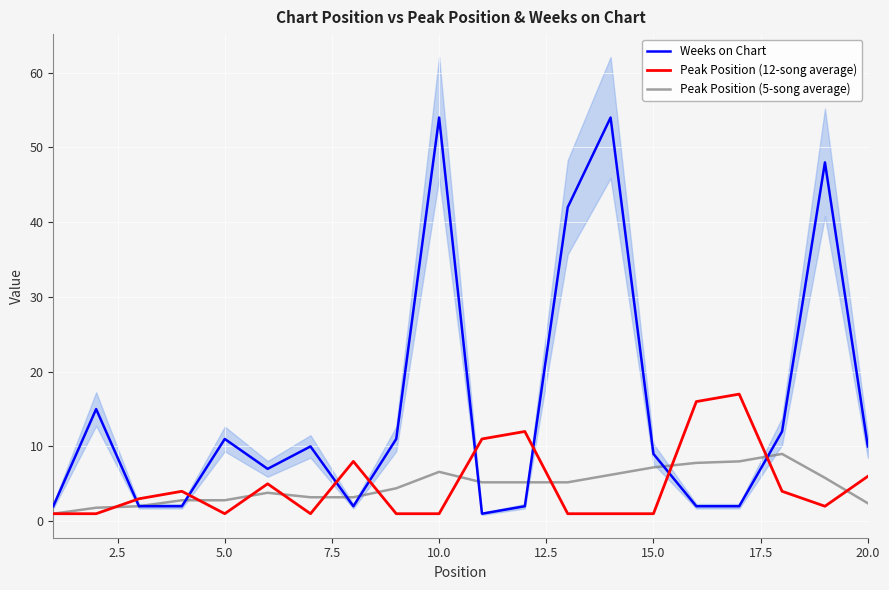

What is the average value of the Weeks on Chart series?

14.9